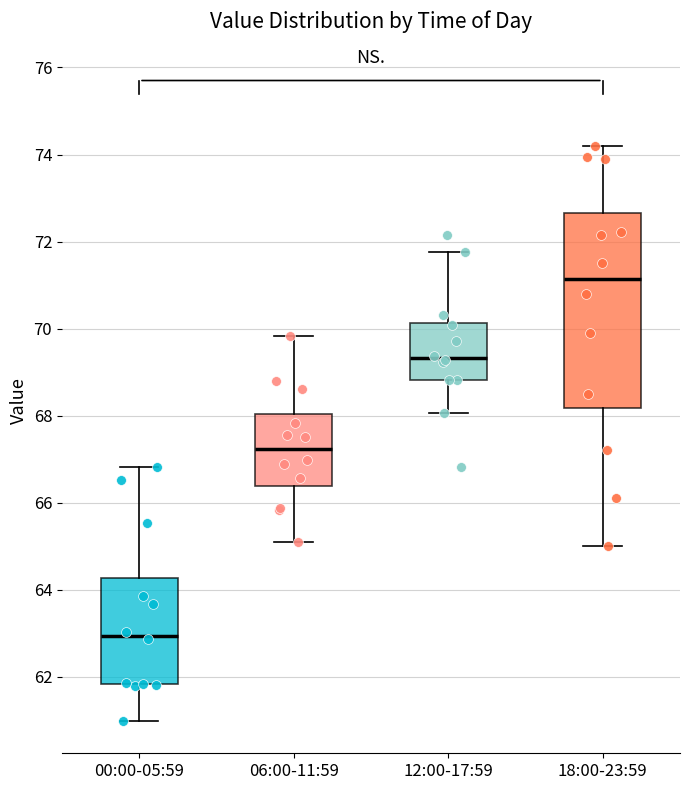

Which box is the tallest, from its lower edge to its upper edge?

18:00-23:59